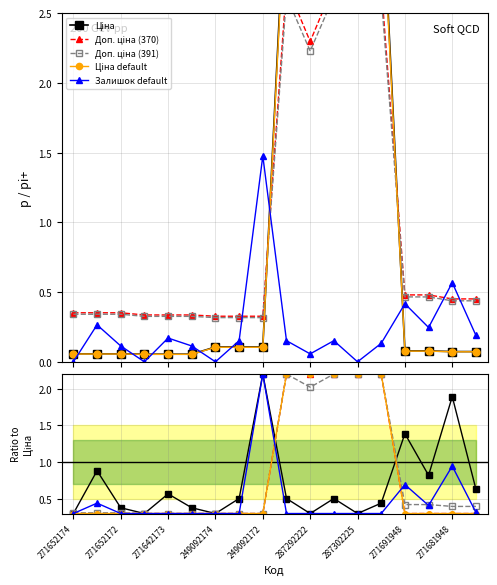

Is the value of Ціна default at 249092172 greater than the value of Доп. ціна (370) at 271691948?

No